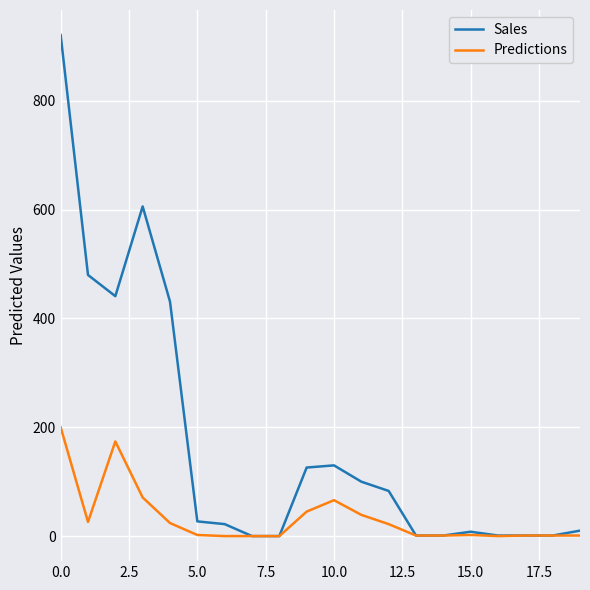

Which series has the largest range (max minus min)?

Sales